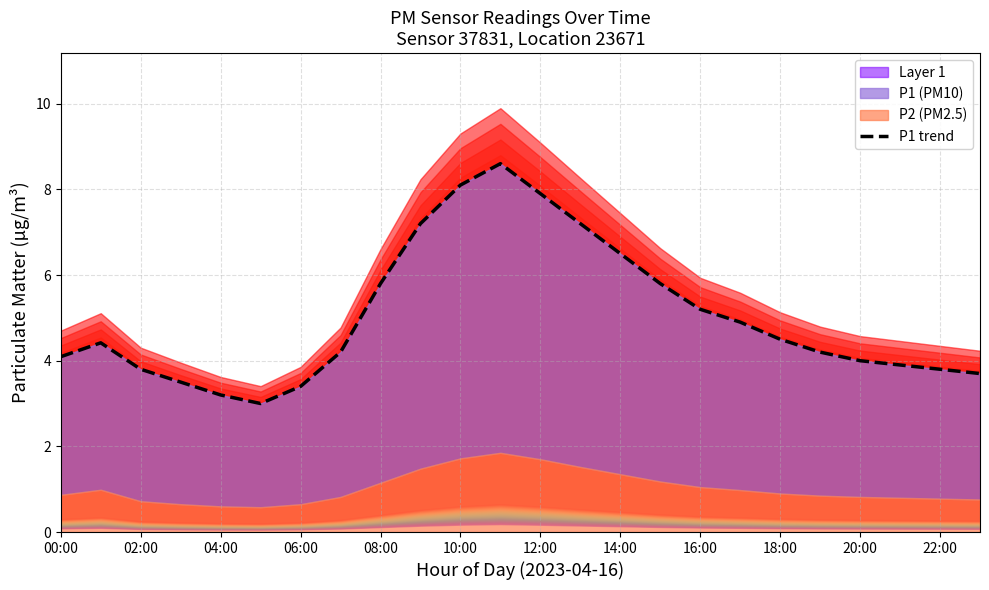

Does the chart display data point markers on the line(s)?

No